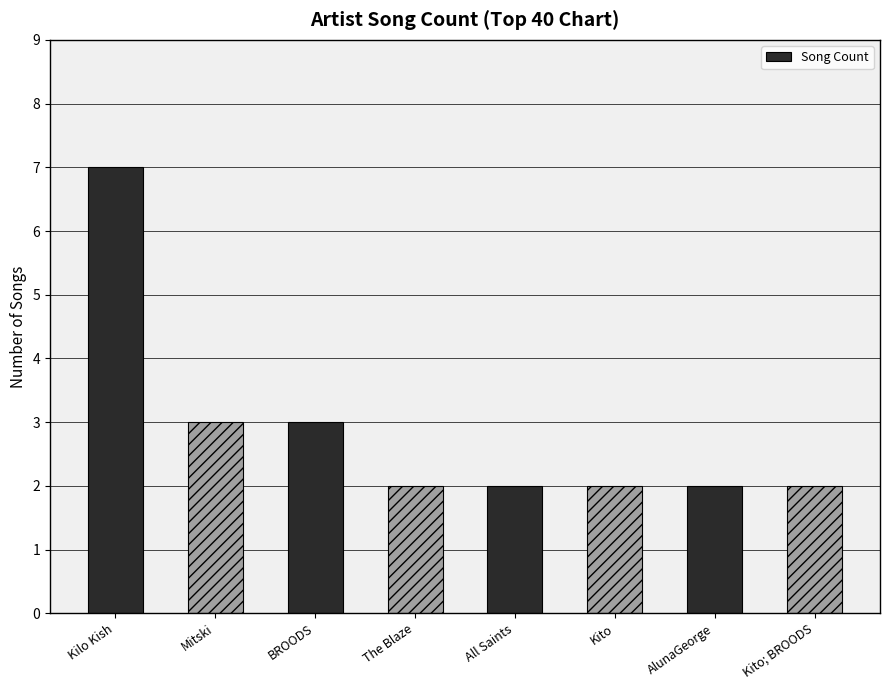

What is the value of the 8th bar from the left?

2